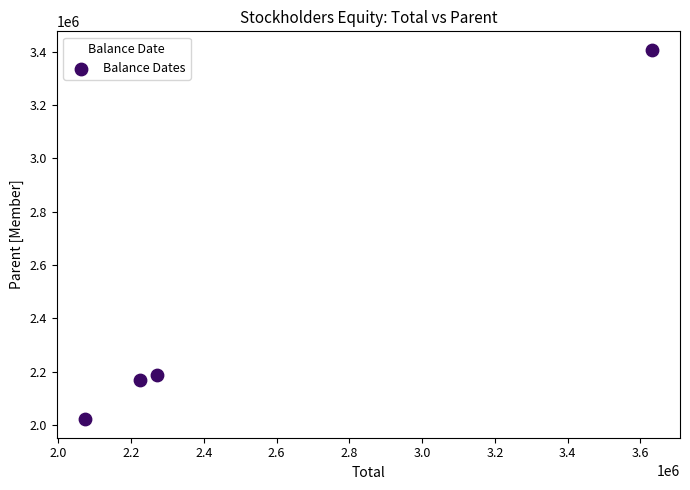

What is the range of Y values (max minus min)?

1386305